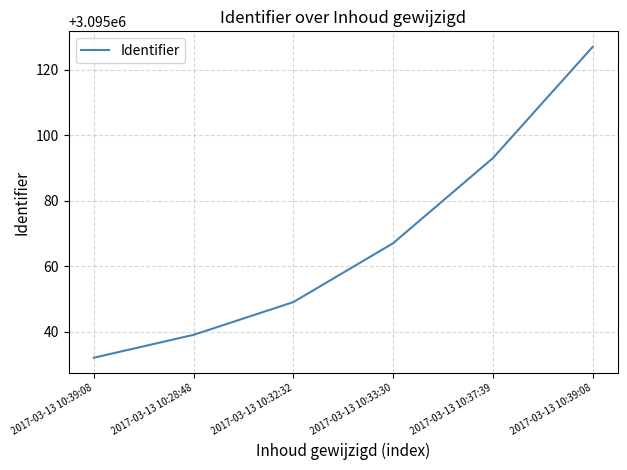

List the labels in order of value, largest first.

2017-03-13 10:39:08, 2017-03-13 10:37:39, 2017-03-13 10:33:30, 2017-03-13 10:32:32, 2017-03-13 10:28:48, 2017-03-13 10:39:08